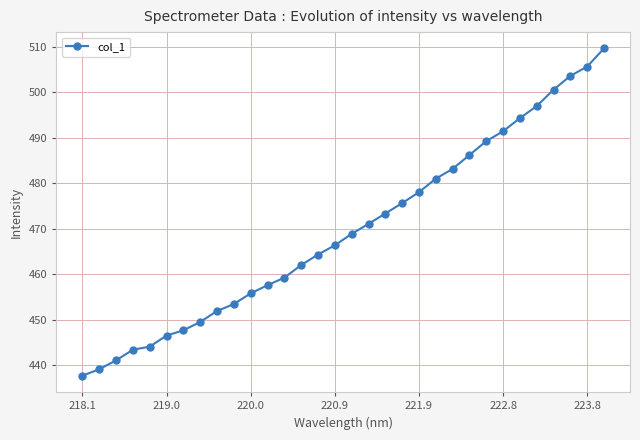

True or false: there are more than 2 points higher than both neighbors.

False